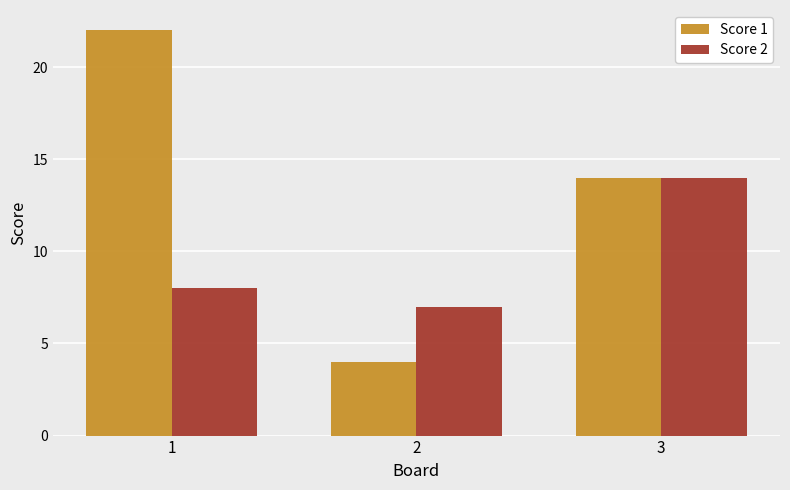

Which series changed the most between 1 and 2?

Score 1